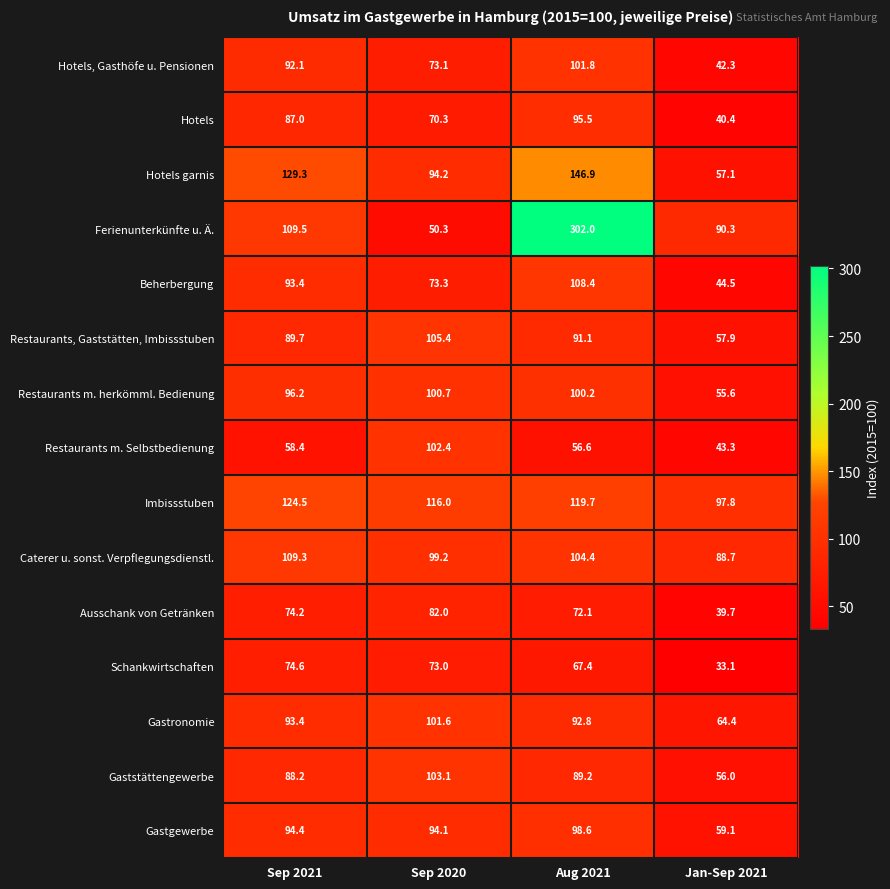

What is the minimum value shown in the chart?

33.1